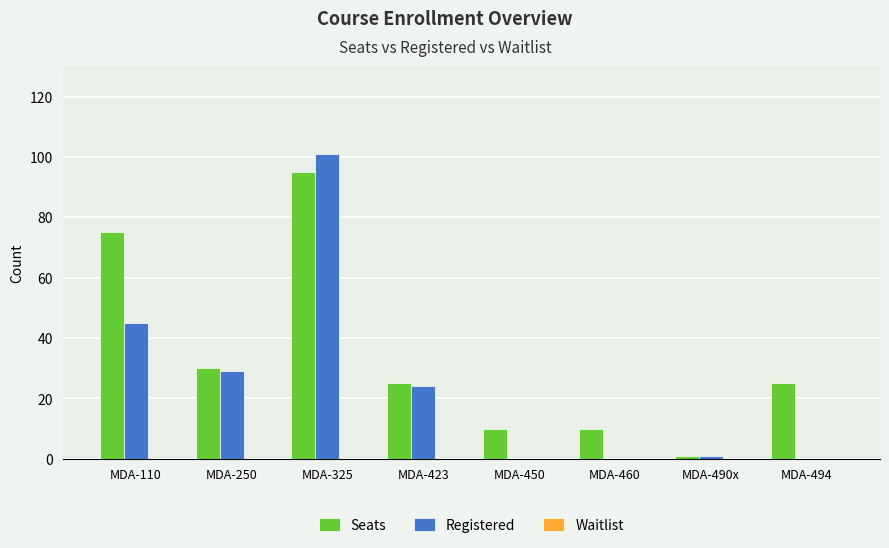

What is the sum of all Registered values?

200